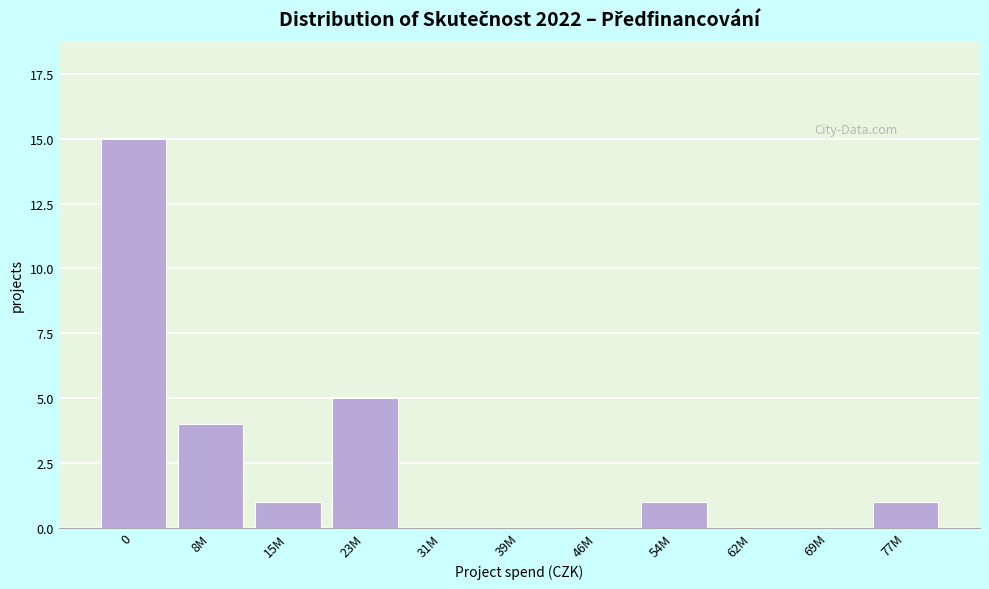

Reading right to left, list all the values displayed in this chart.

77M=1	69M=0	62M=0	54M=1	46M=0	39M=0	31M=0	23M=5	15M=1	8M=4	0=15